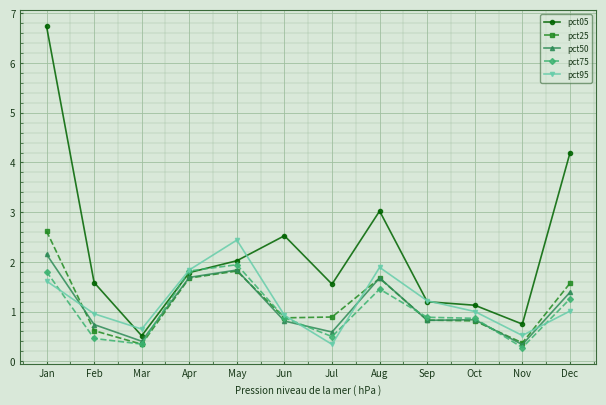

Is this an area chart (filled region under the line)?

No